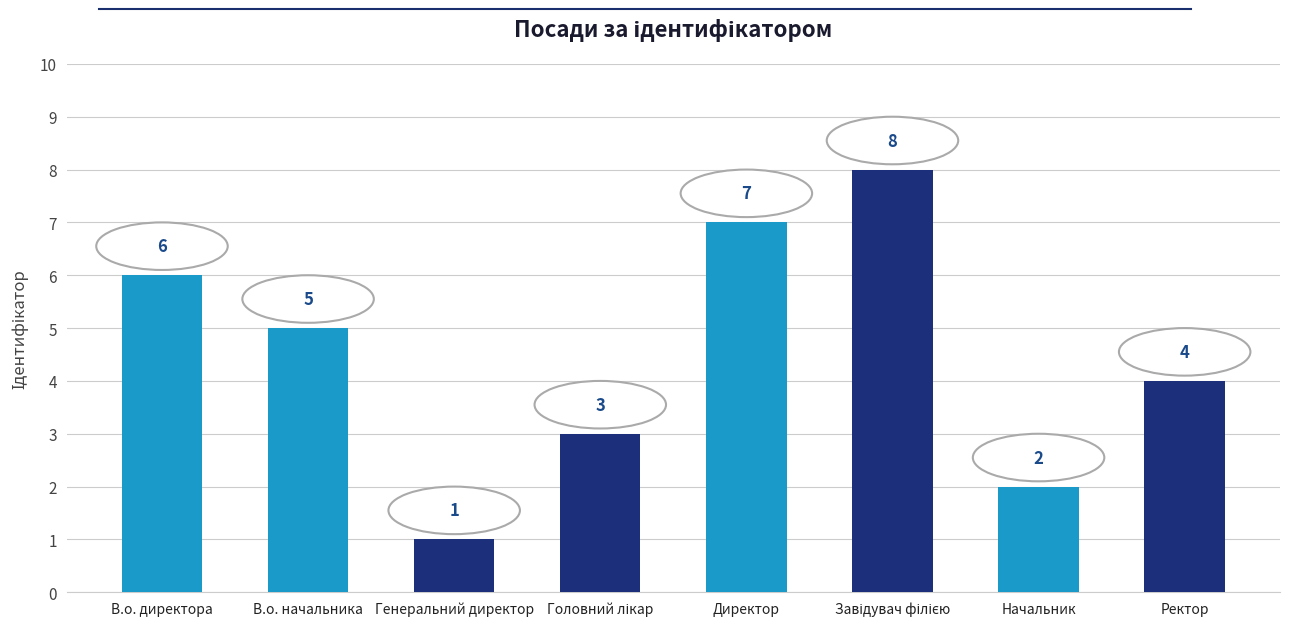

Which category has the lowest value across all series?

Генеральний директор